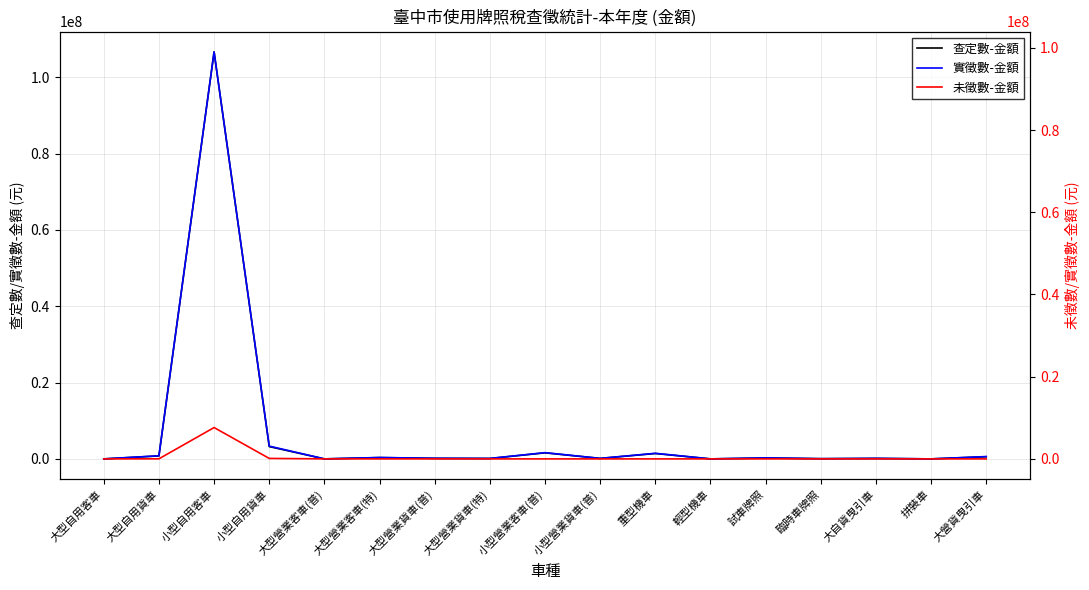

Reading left to right, extract all data points from this chart.

查定數-金額: 大型自用客車=189	大型自用貨車=772009	小型自用客車=106610300	小型自用貨車=3223805	大型營業客車(普)=0	大型營業客車(特)=339548	大型營業貨車(普)=144044	大型營業貨車(特)=107788	小型營業客車(普)=1580423	小型營業貨車(普)=127311	重型機車=1406748	輕型機車=0	試車牌照=237408	臨時車牌照=54185	大自貨曳引車=123126	拼裝車=0	大營貨曳引車=564707
實徵數-金額: 大型自用客車=189	大型自用貨車=755501	小型自用客車=98987540	小型自用貨車=3107355	大型營業客車(普)=0	大型營業客車(特)=334119	大型營業貨車(普)=139953	大型營業貨車(特)=106974	小型營業客車(普)=1518109	小型營業貨車(普)=119556	重型機車=1356834	輕型機車=0	試車牌照=237408	臨時車牌照=45048	大自貨曳引車=123126	拼裝車=0	大營貨曳引車=564009
未徵數-金額: 大型自用客車=0	大型自用貨車=16508	小型自用客車=7622735	小型自用貨車=116450	大型營業客車(普)=0	大型營業客車(特)=5429	大型營業貨車(普)=0	大型營業貨車(特)=0	小型營業客車(普)=0	小型營業貨車(普)=0	重型機車=0	輕型機車=0	試車牌照=0	臨時車牌照=0	大自貨曳引車=0	拼裝車=0	大營貨曳引車=0